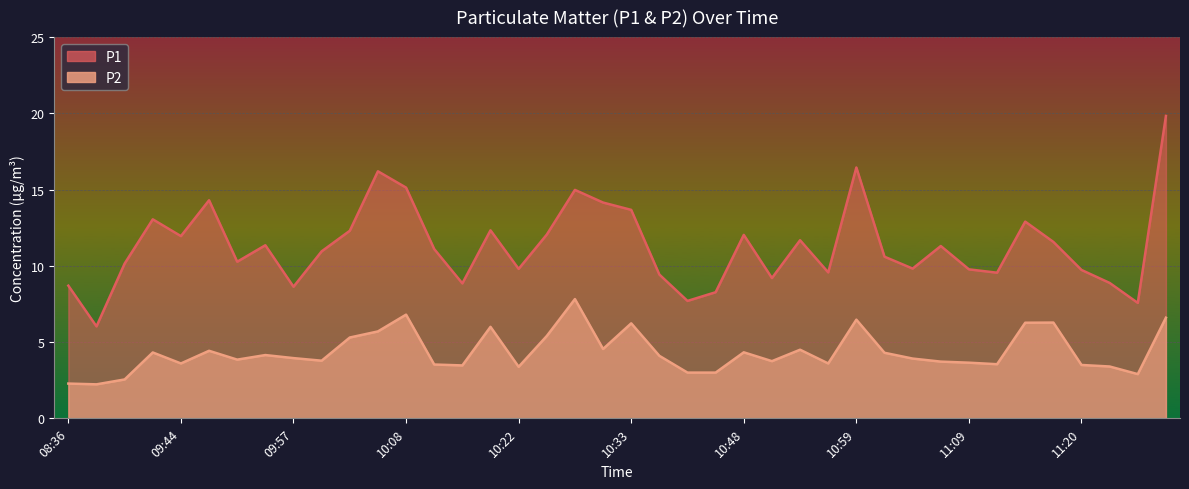

True or false: P2 and P1 cross at least once.

False